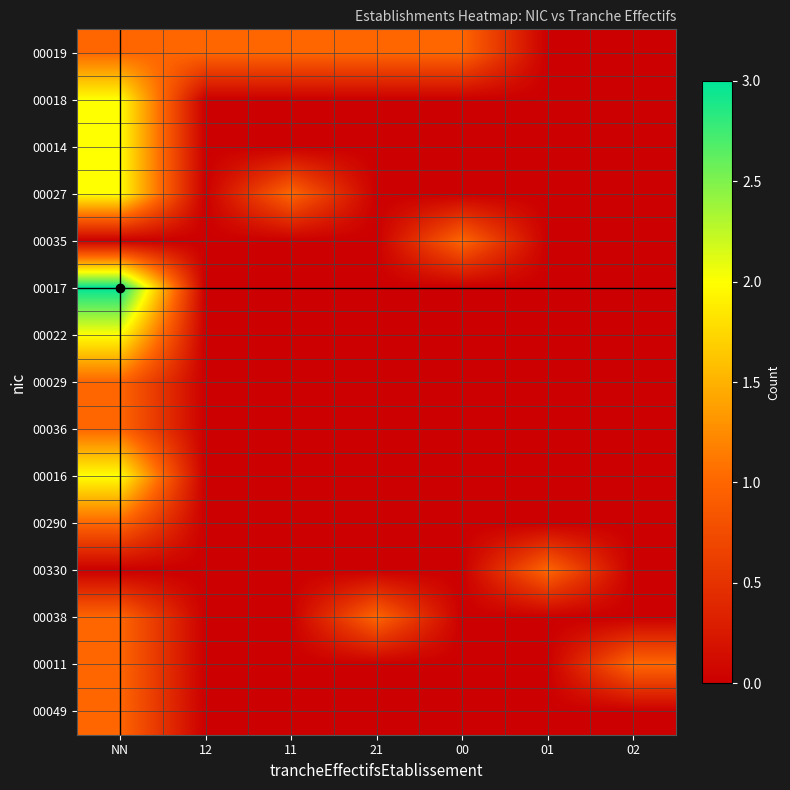

Reading right to left, what are all the values shown in this chart?

00019: 02=0	01=0	00=1	21=1	11=1	12=1	NN=1
00018: 02=0	01=0	00=0	21=0	11=0	12=0	NN=2
00014: 02=0	01=0	00=0	21=0	11=0	12=0	NN=2
00027: 02=0	01=0	00=0	21=0	11=1	12=0	NN=2
00035: 02=0	01=0	00=1	21=0	11=0	12=0	NN=0
00017: 02=0	01=0	00=0	21=0	11=0	12=0	NN=3
00022: 02=0	01=0	00=0	21=0	11=0	12=0	NN=2
00029: 02=0	01=0	00=0	21=0	11=0	12=0	NN=1
00036: 02=0	01=0	00=0	21=0	11=0	12=0	NN=1
00016: 02=0	01=0	00=0	21=0	11=0	12=0	NN=2
00290: 02=0	01=0	00=0	21=0	11=0	12=0	NN=1
00330: 02=0	01=1	00=0	21=0	11=0	12=0	NN=0
00038: 02=0	01=0	00=0	21=1	11=0	12=0	NN=1
00011: 02=1	01=0	00=0	21=0	11=0	12=0	NN=1
00049: 02=0	01=0	00=0	21=0	11=0	12=0	NN=1